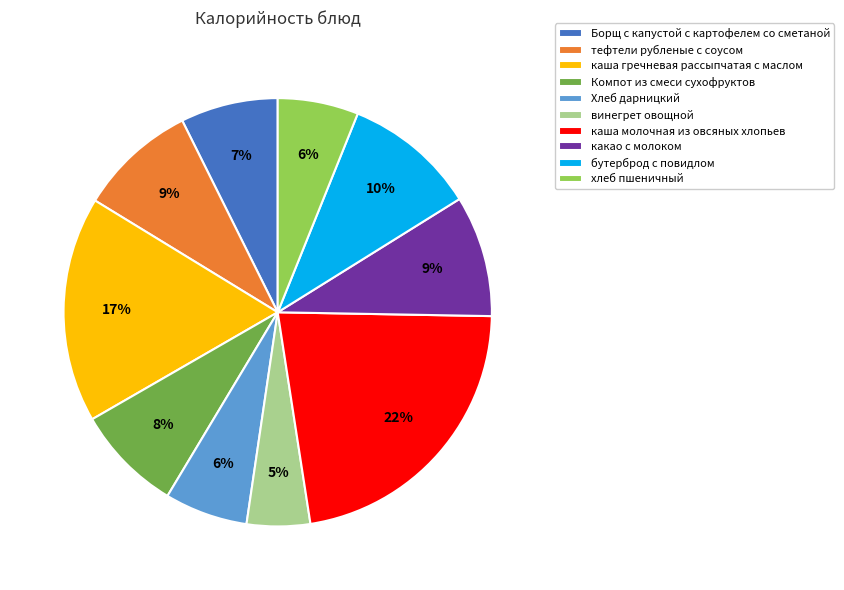

Is it true that винегрет овощной is 5% of the pie?

True